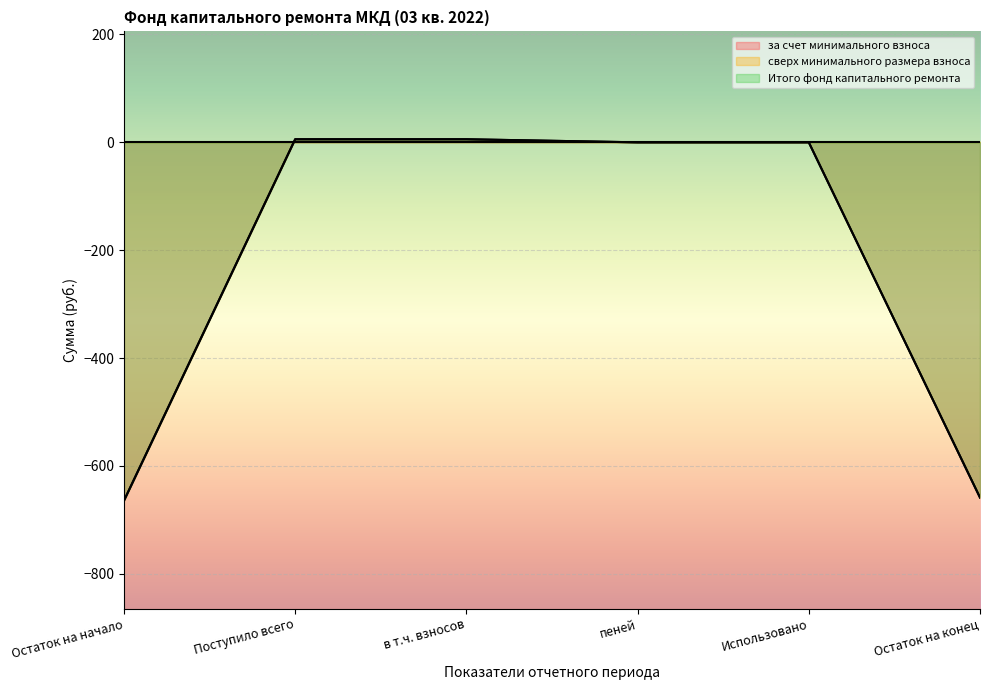

True or false: за счет минимального взноса and Итого фонд капитального ремонта intersect in this chart.

False